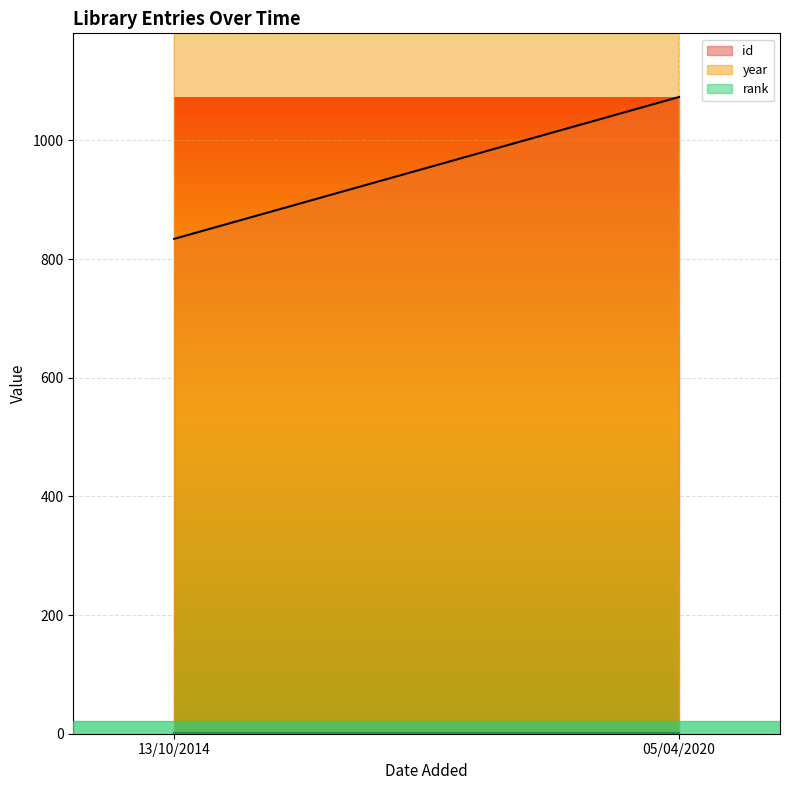

What are all the series names shown in the legend?

id, year, rank